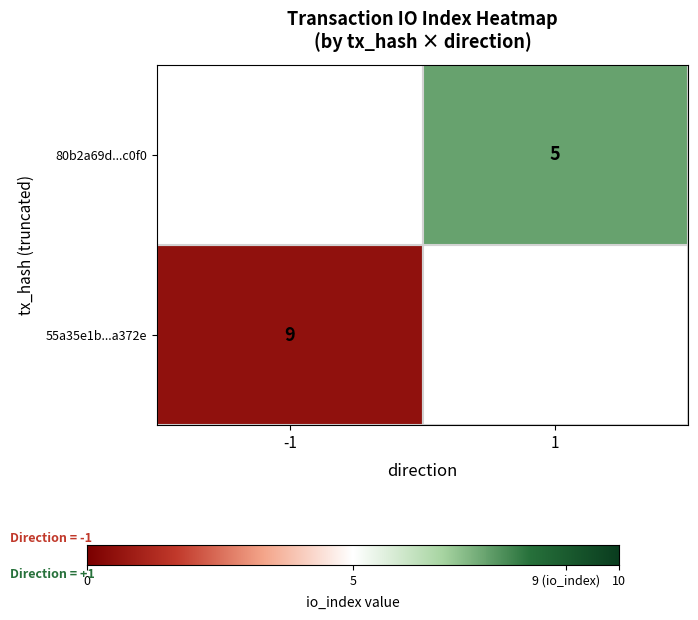

Which series has the largest range (max minus min)?

55a35e1b24cd142fb06eeeaa7169562406a372e